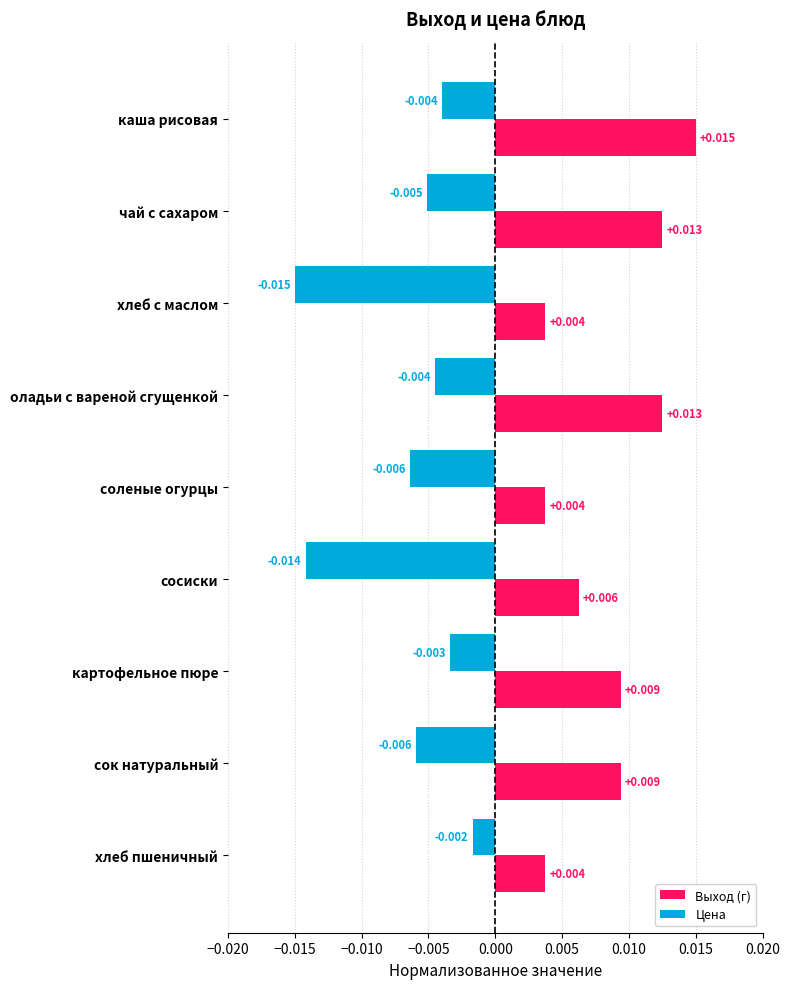

What is the sum of all Цена values?

-0.1